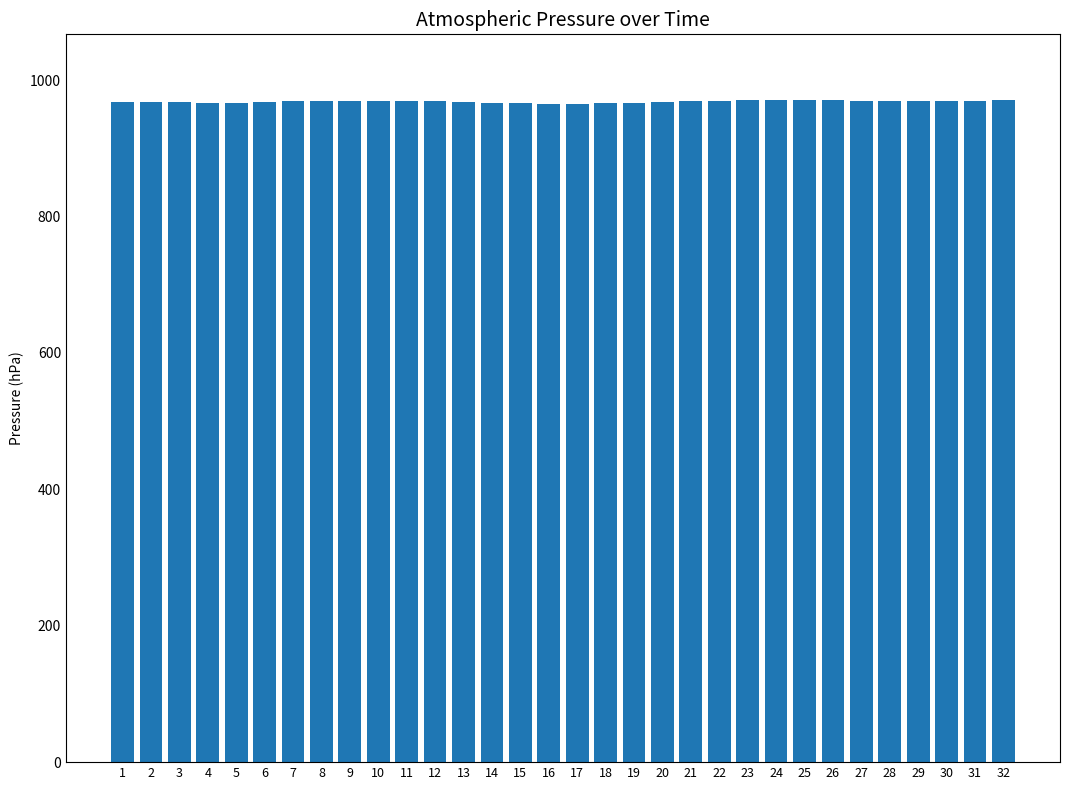

What is the maximum value shown in the chart?

970